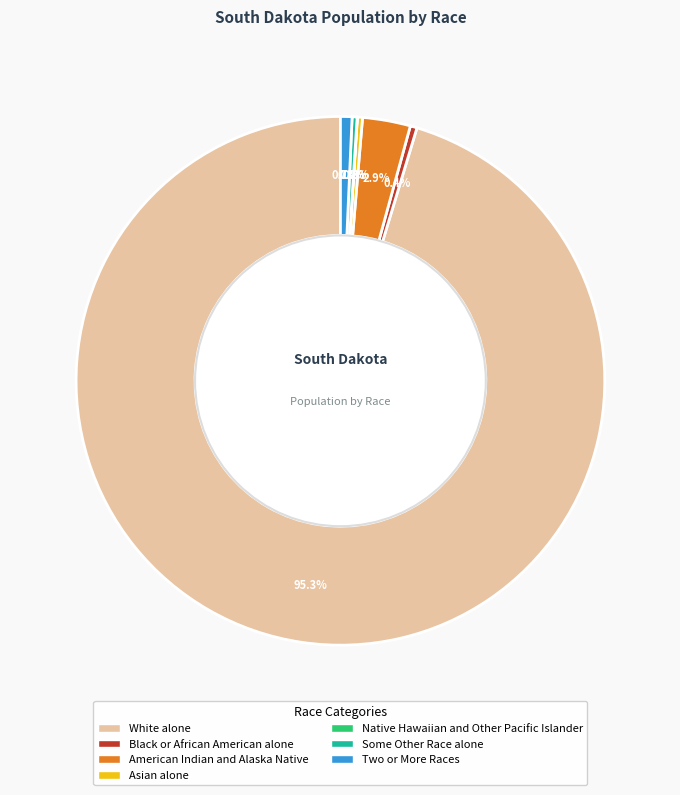

How much of the chart is everything except American Indian and Alaska Native?

97.1%